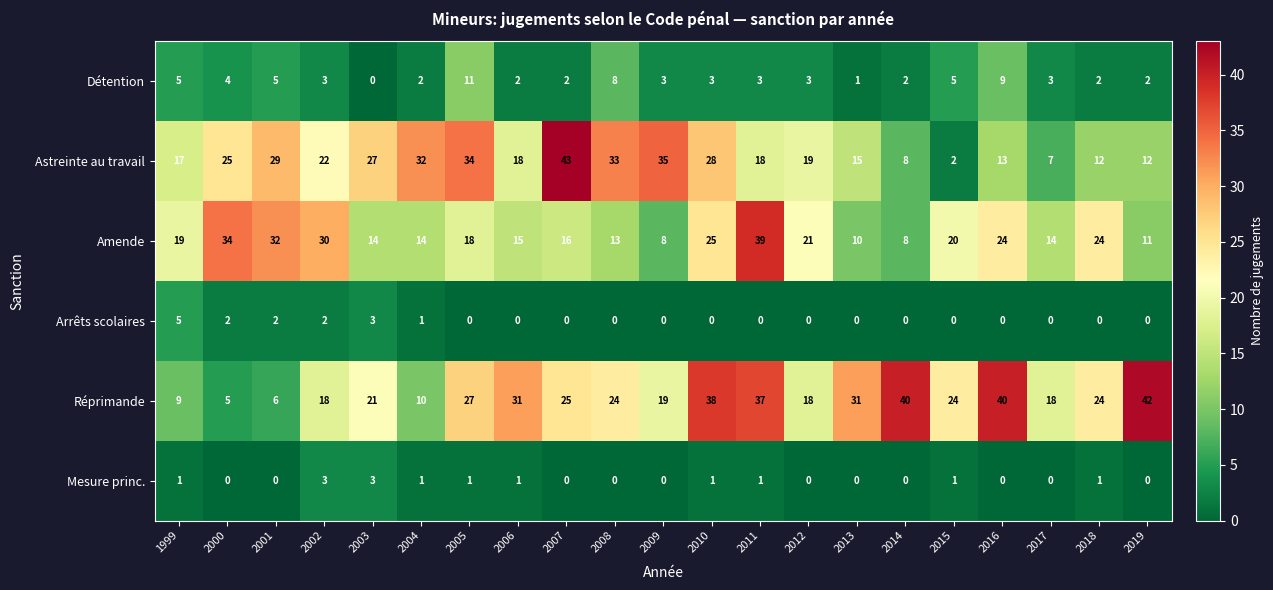

Count the number of data series in this chart.

6